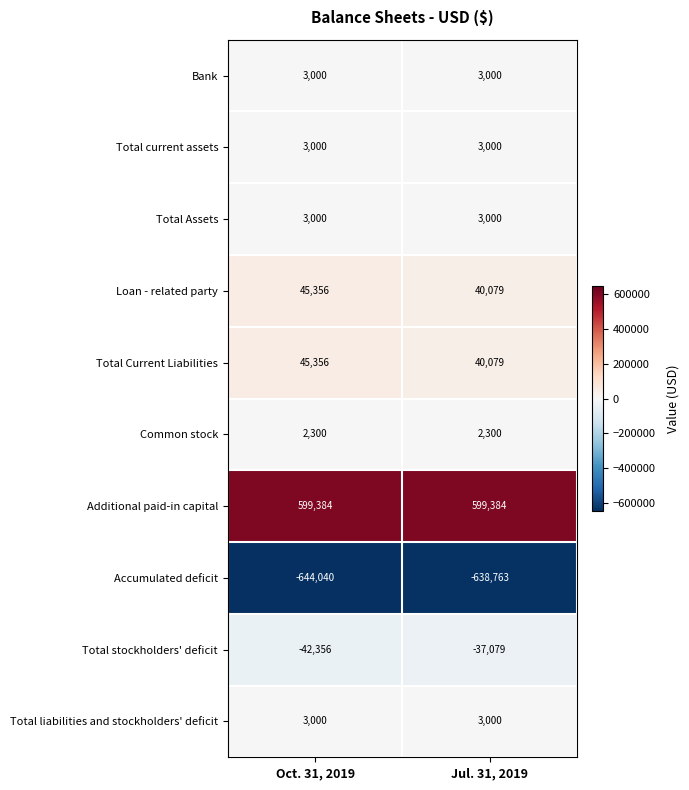

The value of Loan - related party at Jul. 31, 2019 is 20557. True or false?

False